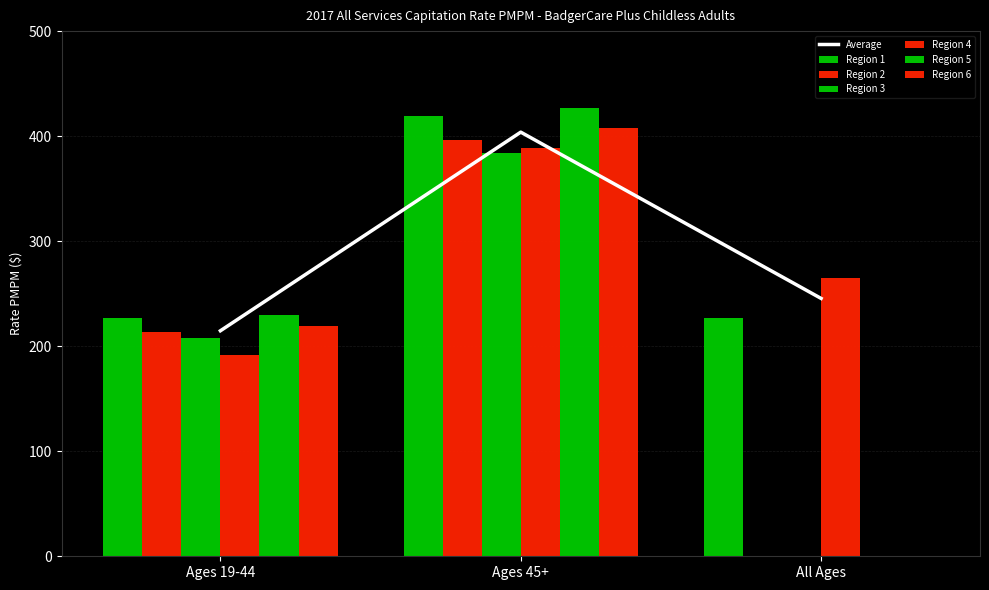

How many values in Region 5 are above zero?

2